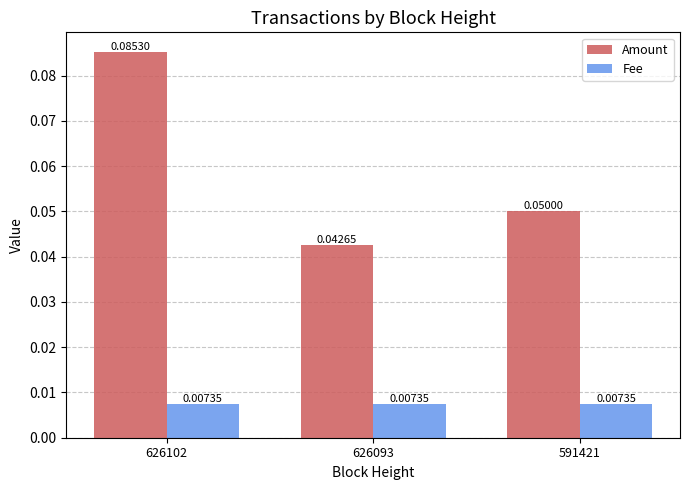

Which series has the largest range (max minus min)?

Amount